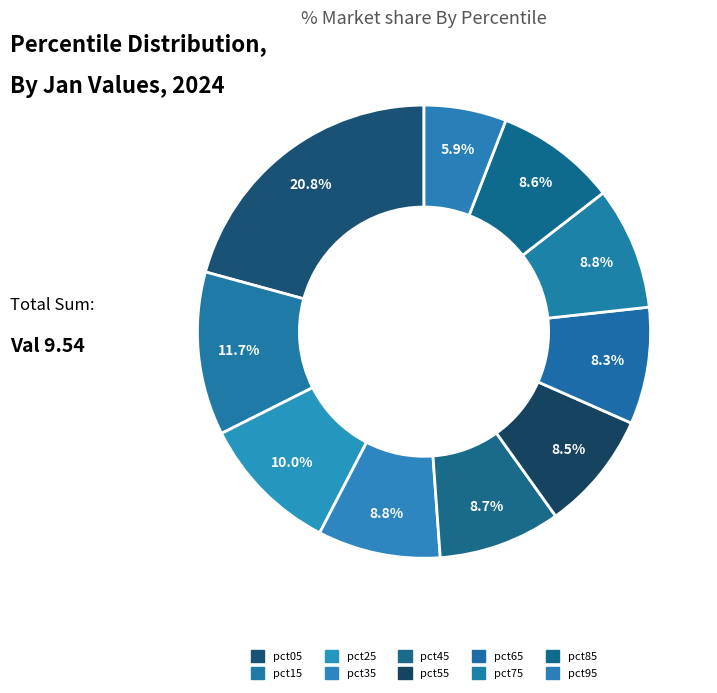

What portion of the pie excludes pct05?

79.2%